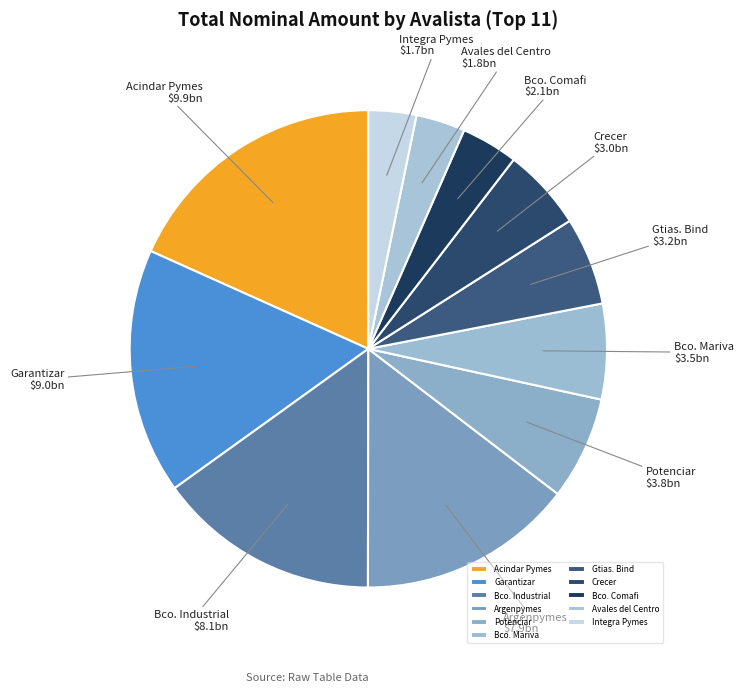

Between Gtias. Bind and Bco. Mariva, which is larger?

Bco. Mariva